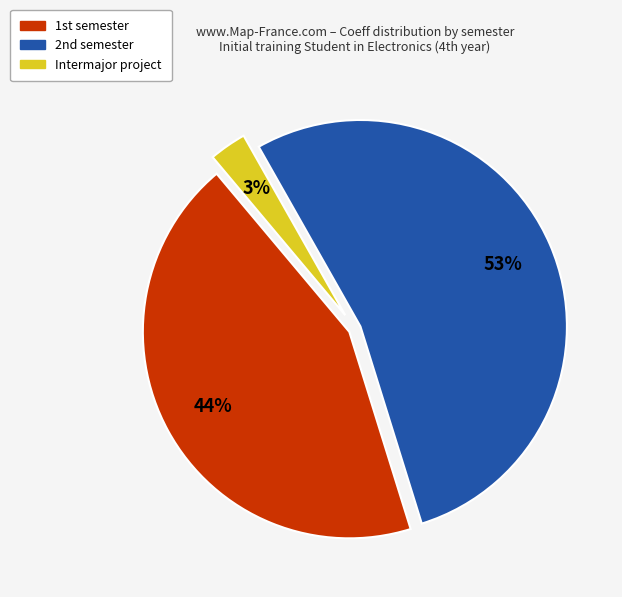

Which category has the biggest portion of the pie?

2nd semester